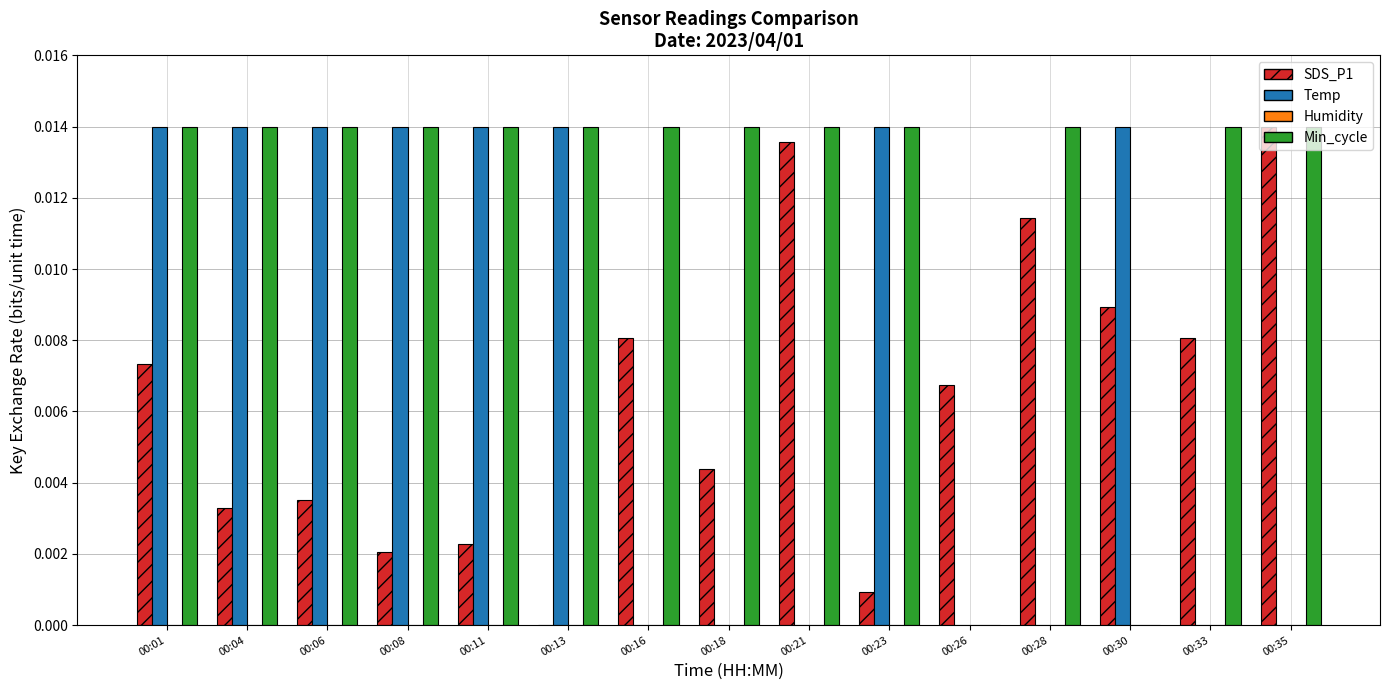

True or false: SDS_P1 has a value of 0.0 at 00:06.

True